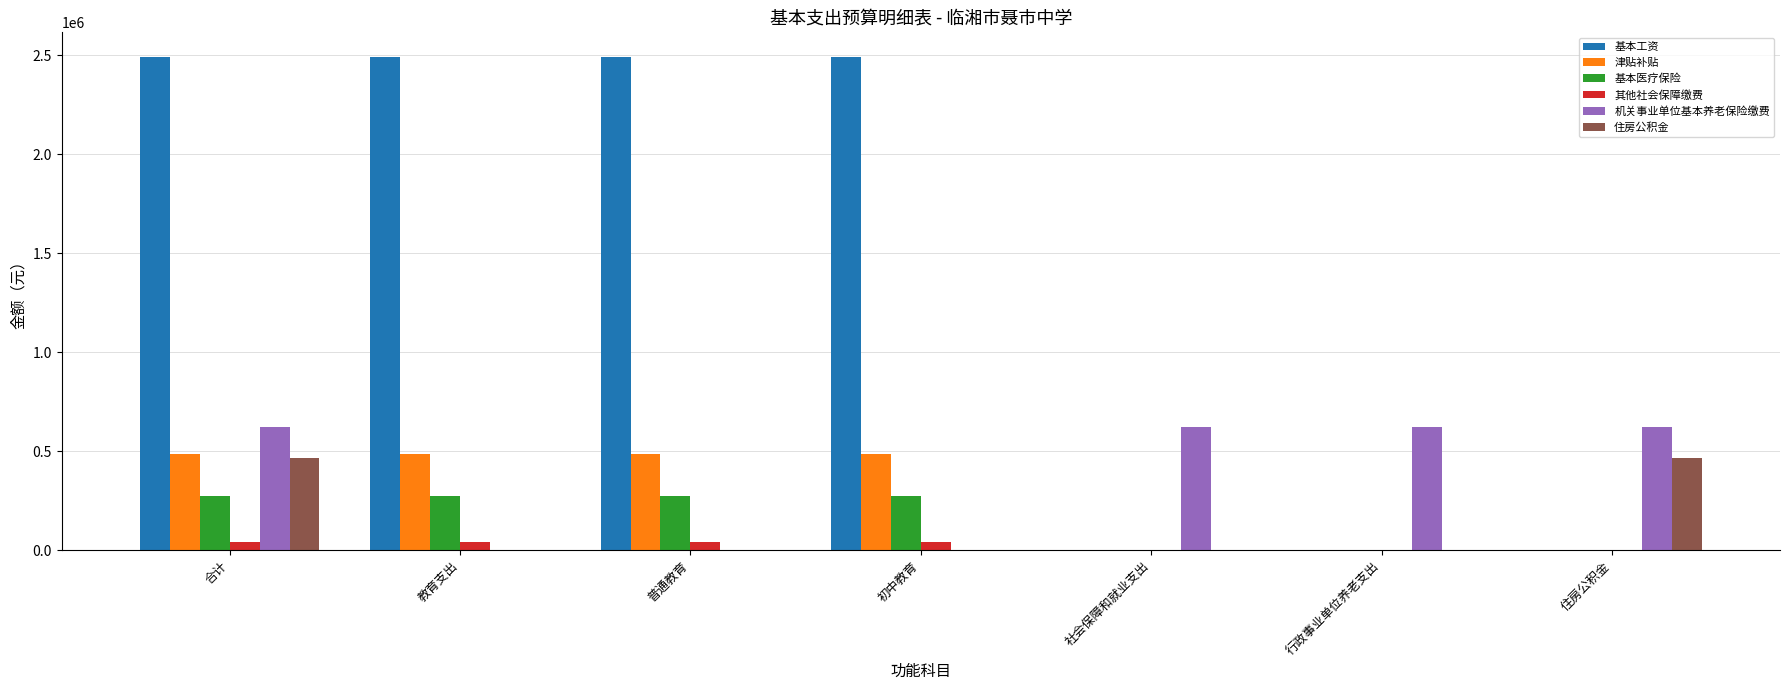

At which category is the sum across all series the highest?

合计